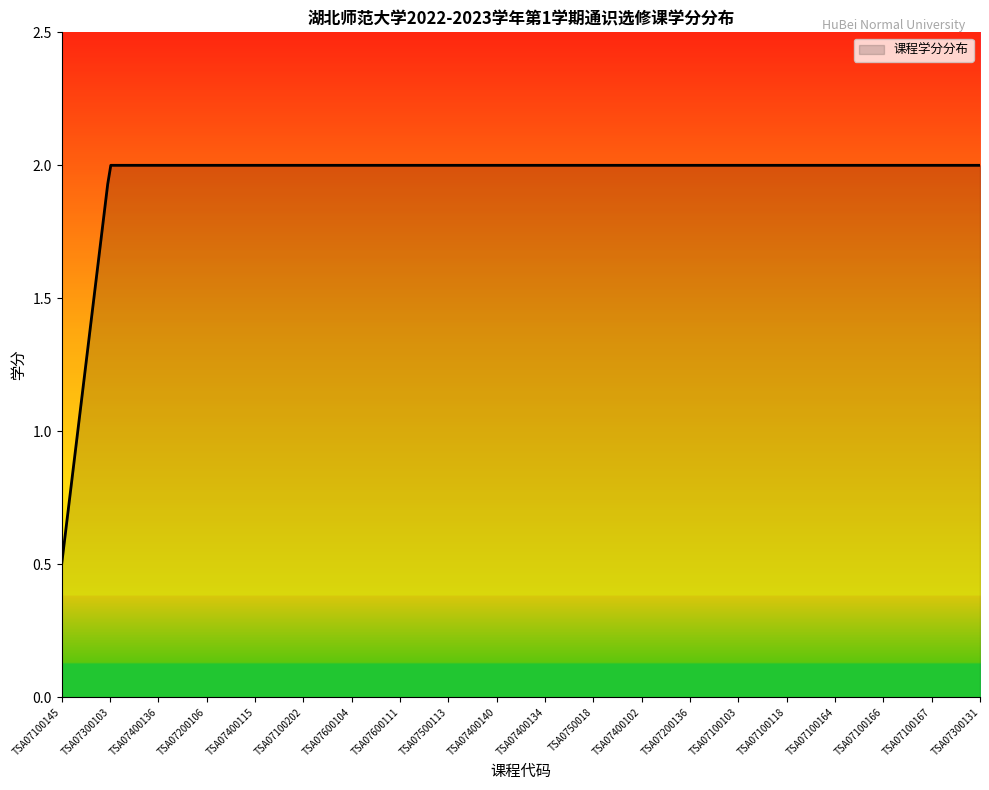

What is the greatest value displayed?

2.0